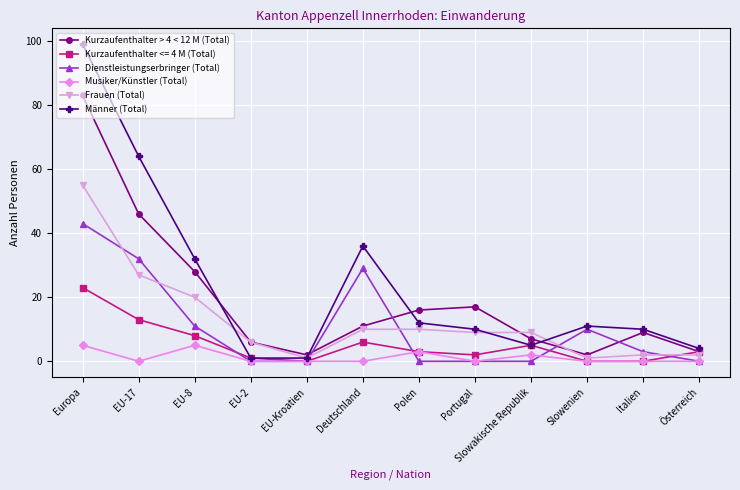

How many data points does each series have?

12